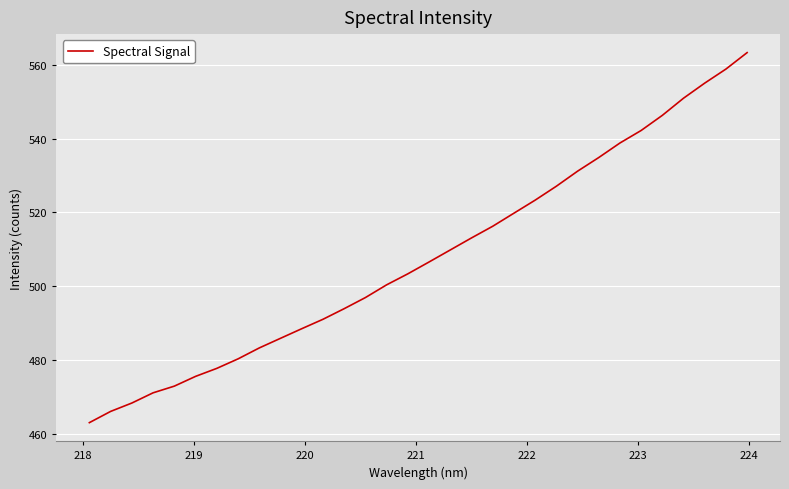

What is the sum of all values?

16254.6